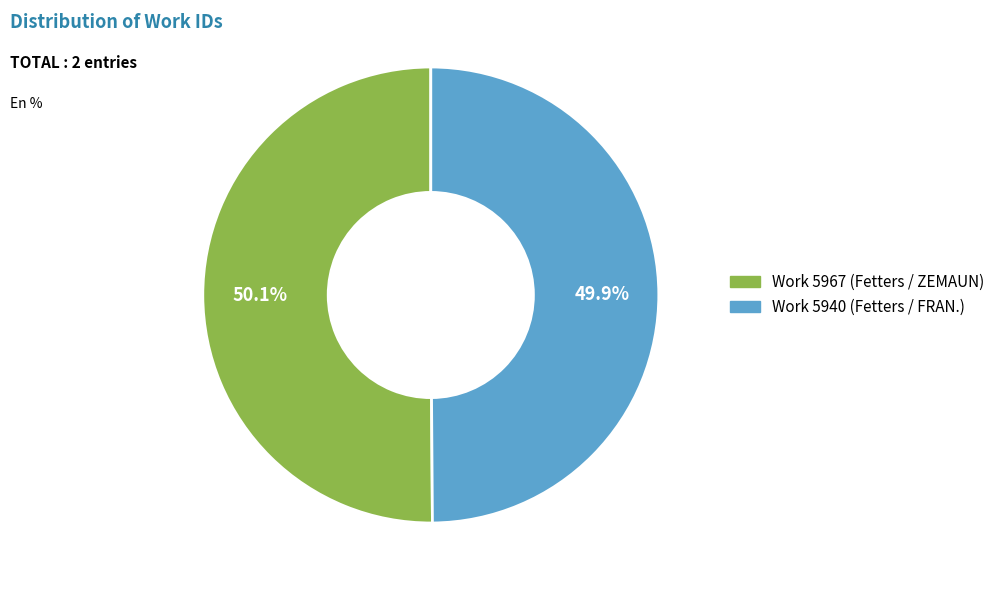

What is the ratio of the value at Work 5940 (Fetters / FRAN.) to the value at Work 5967 (Fetters / ZEMAUN)?

1.0